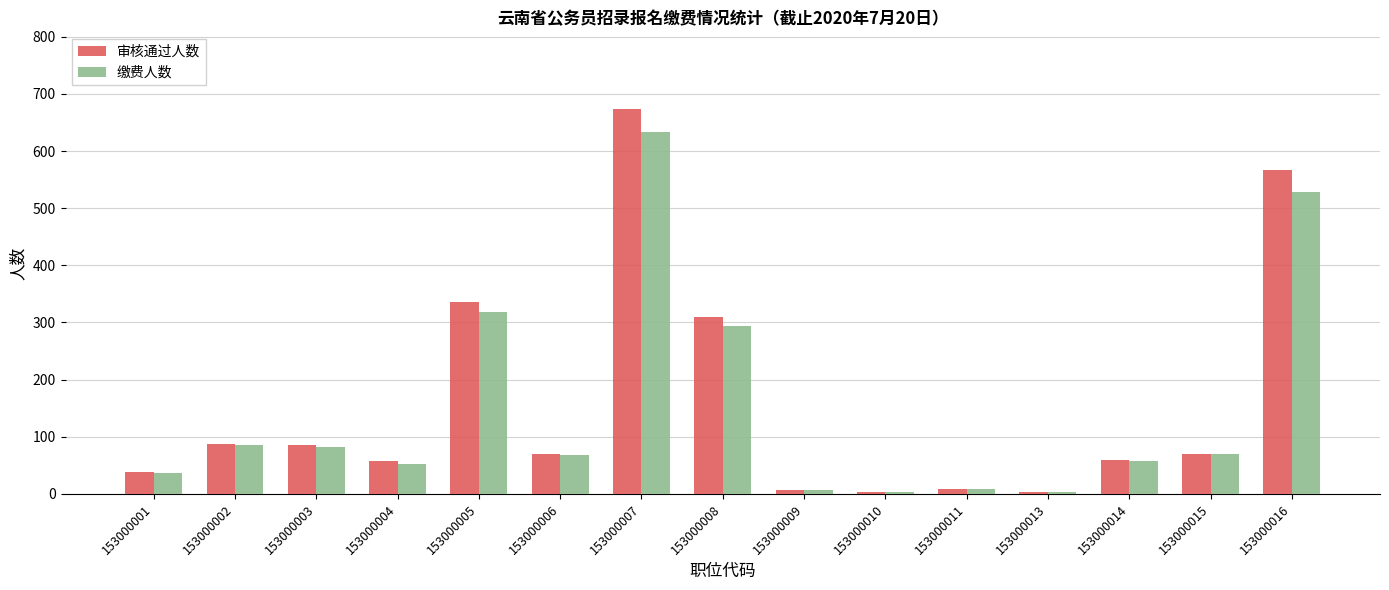

At how many categories does at least one series exceed 196?

4